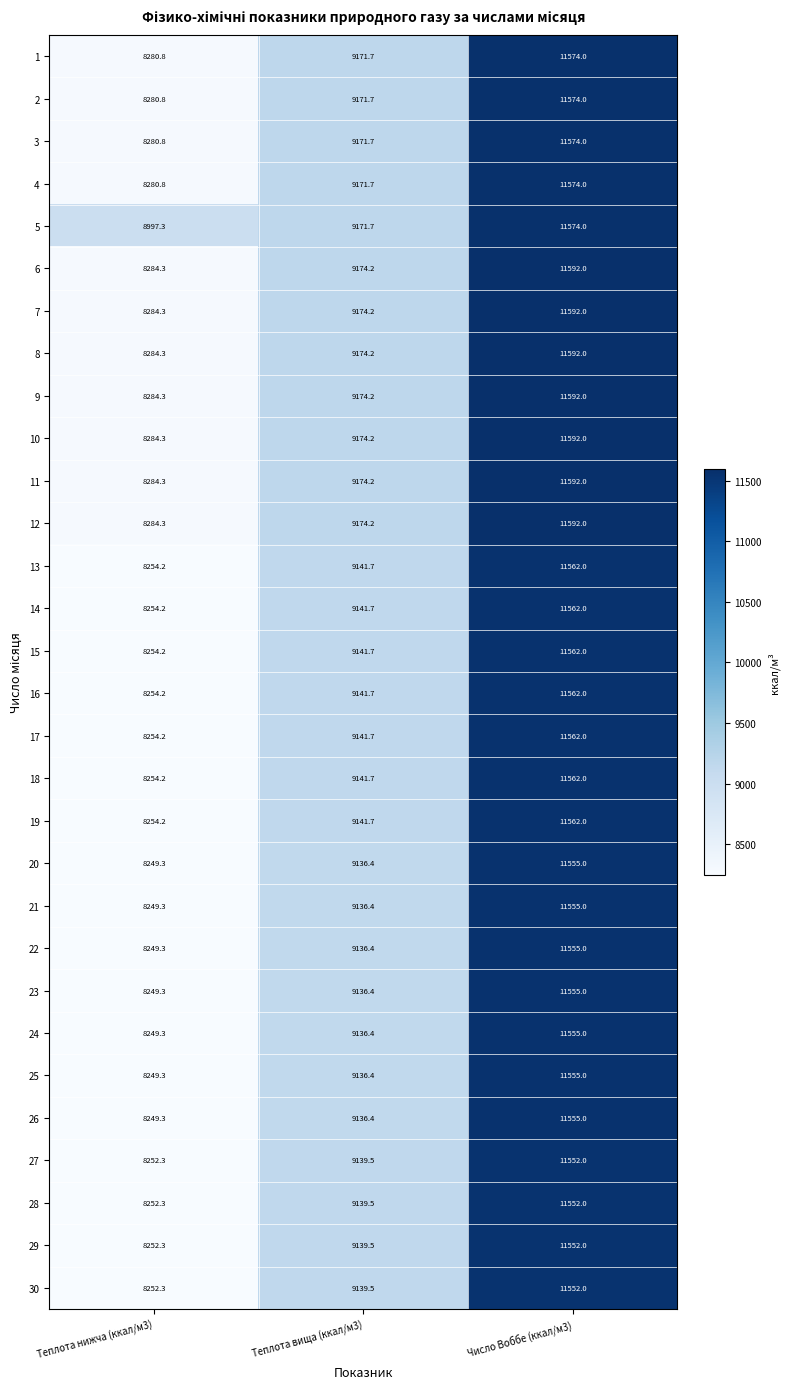

What is the greatest value displayed?

11592.0